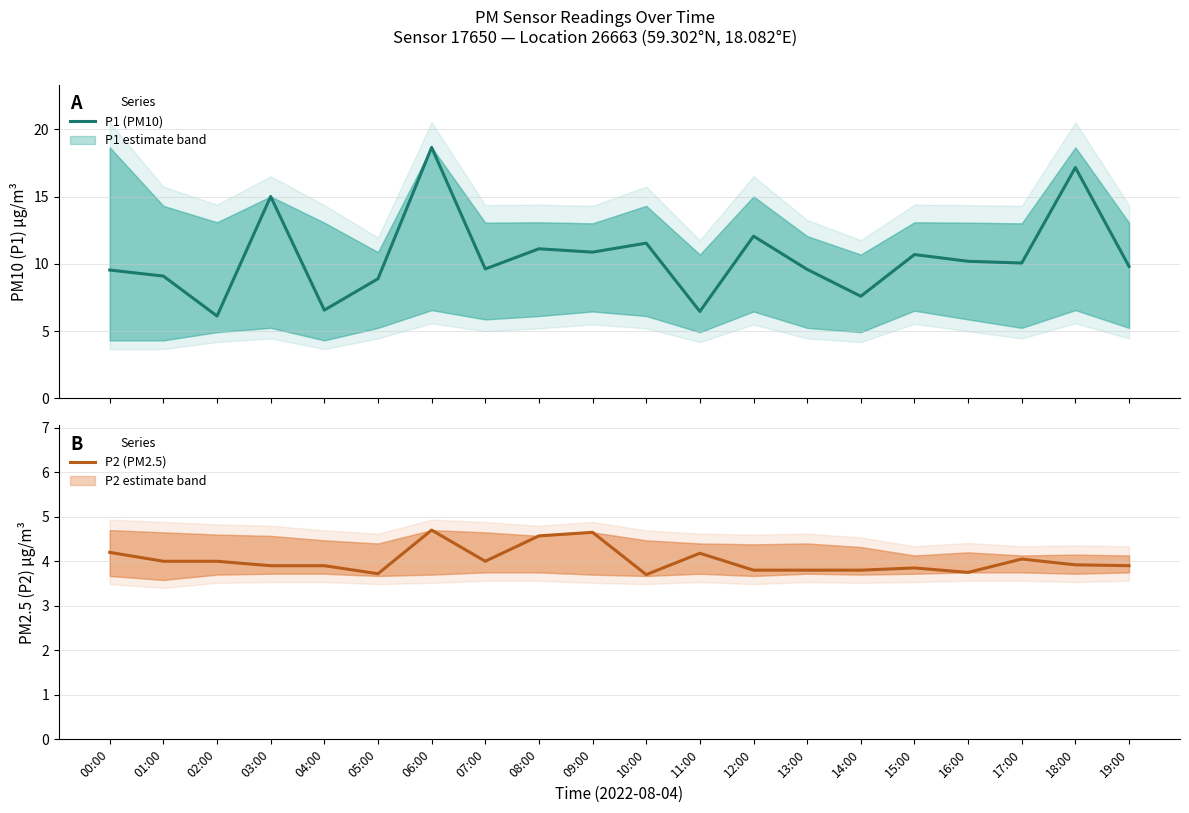

Is it true that P1 (PM10) equals 9.6 at 13:00?

True